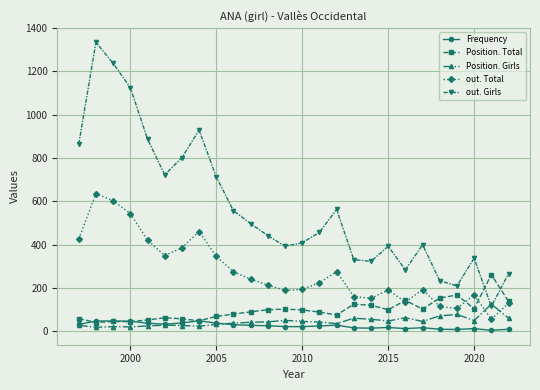

How many distinct data groups are displayed?

5